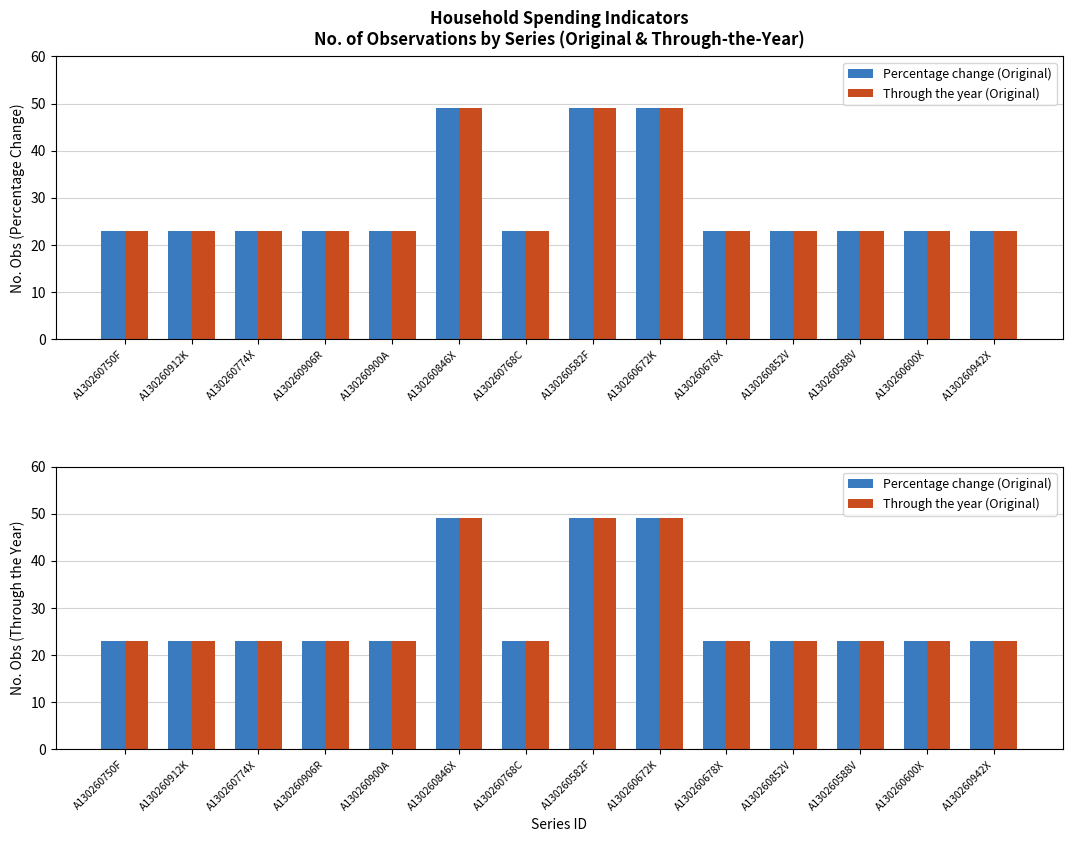

List the labels in order of Through the year (Original) value, largest first.

A130260846X, A130260582F, A130260672K, A130260750F, A130260912K, A130260774X, A130260906R, A130260900A, A130260768C, A130260678X, A130260852V, A130260588V, A130260600X, A130260942X